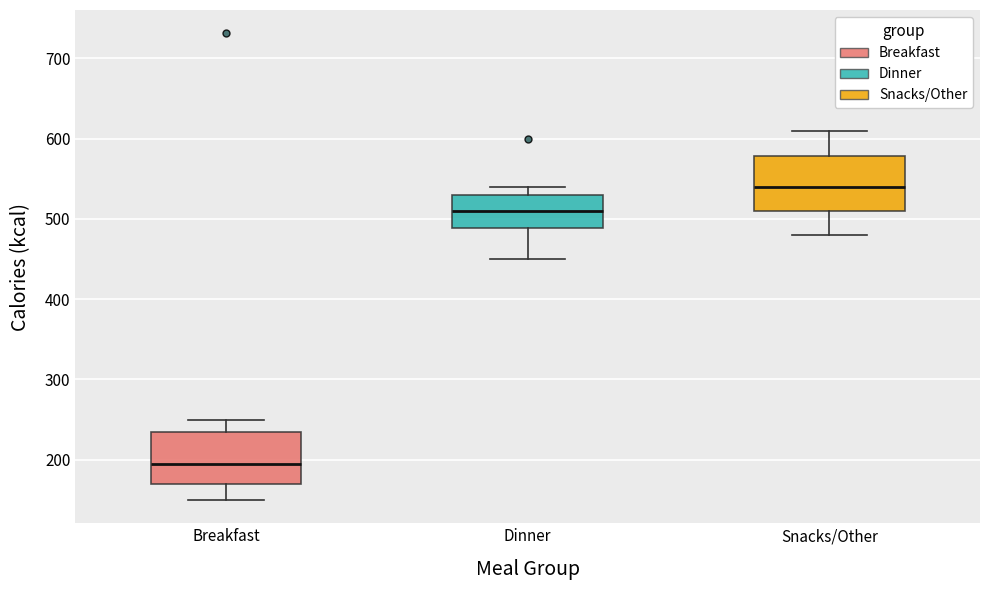

Reading left to right, read every box against the y-axis: the position of its median line, the range the box covers, and the ends of its whiskers. The values are not printed on the chart, so give them approximately, as read against the axis.

Breakfast: median 200, box 170 to 240, whiskers 150 to 250
Dinner: median 510, box 490 to 530, whiskers 450 to 540
Snacks/Other: median 540, box 510 to 580, whiskers 480 to 610